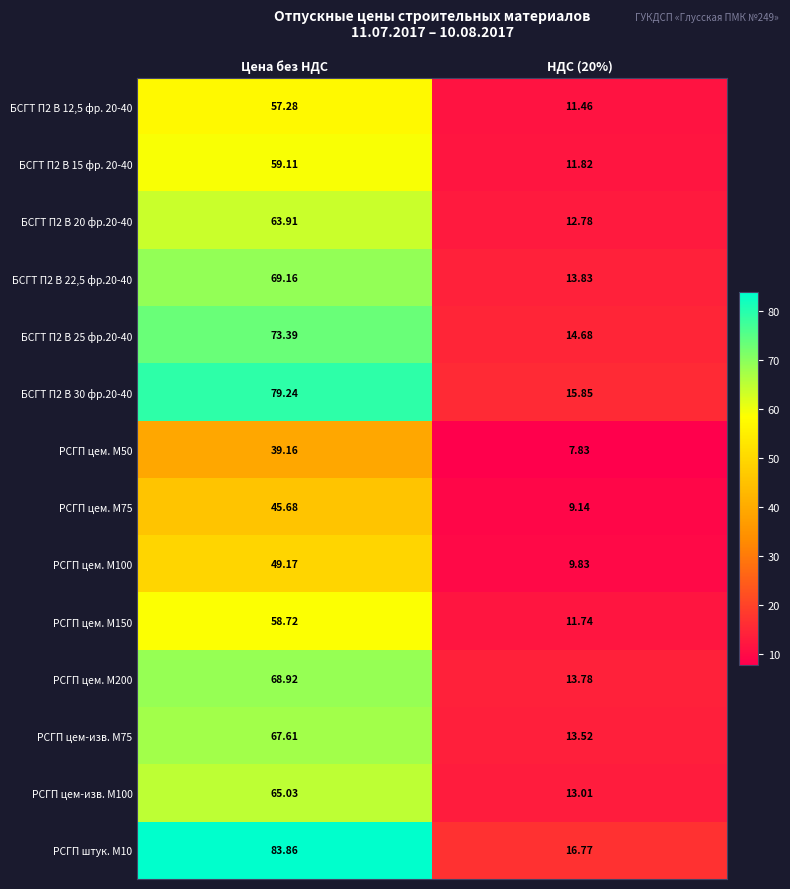

What is the difference between the highest and lowest values at НДС (20%)?

8.9